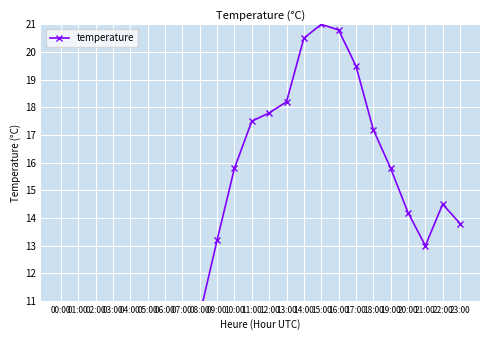

What is the label of the 5th point from the right?

19:00